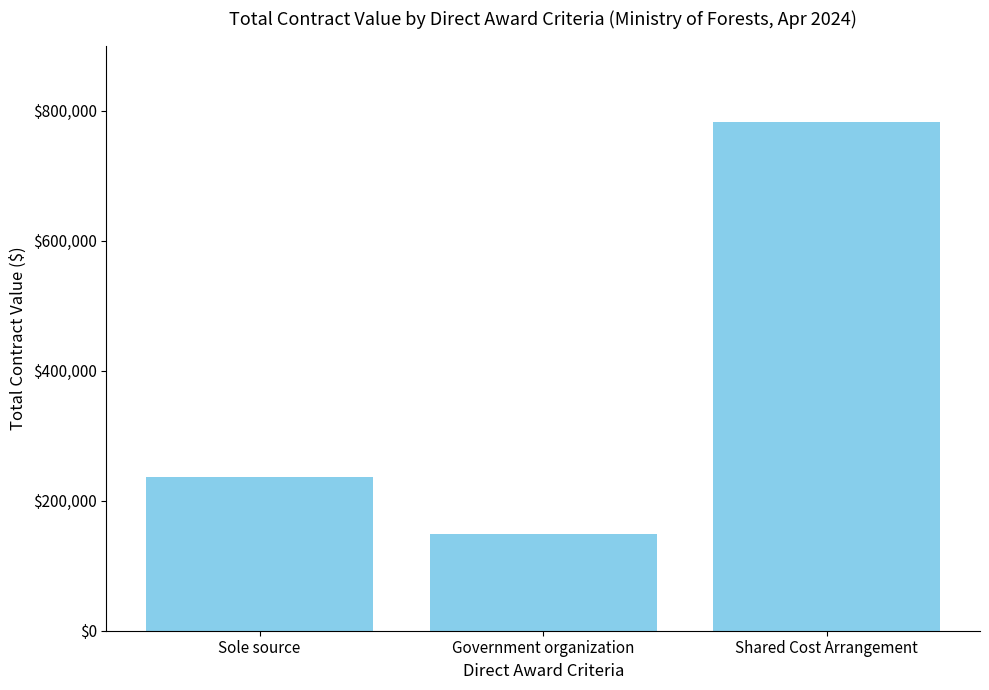

At which label is the value closest to 465740?

Sole source